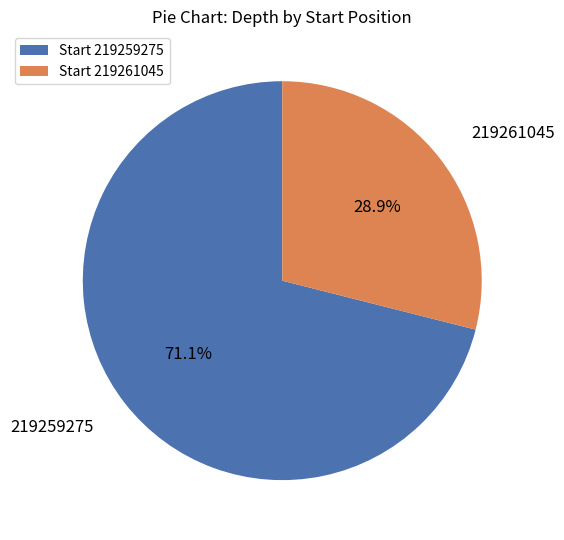

Which slice is the smallest?

219261045